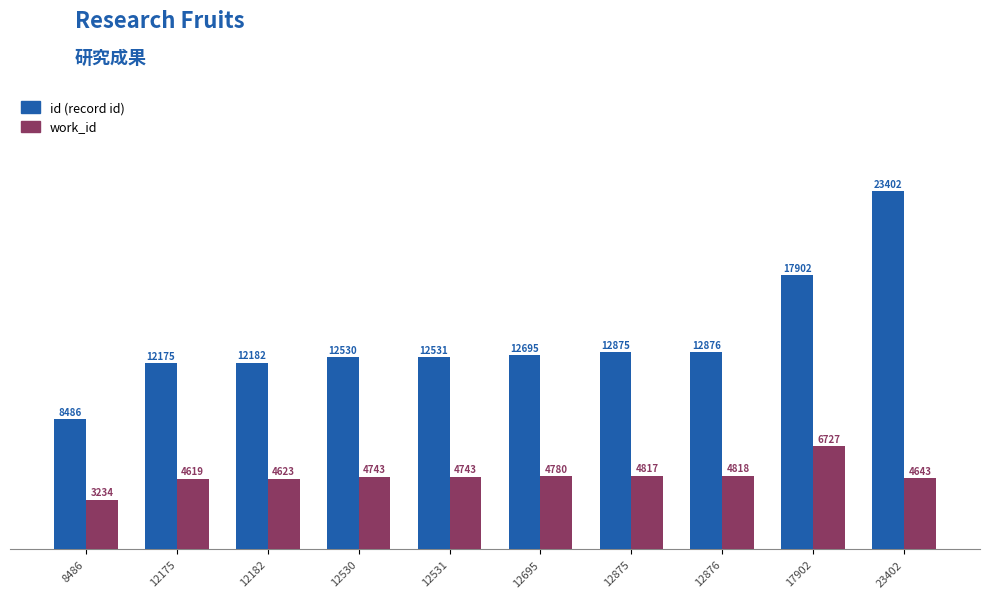

At how many categories does at least one series exceed 9737?

9